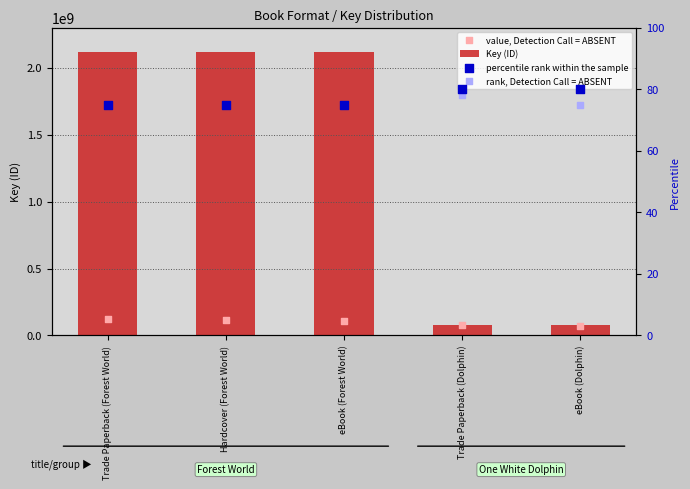

Which series contains the highest Y value?

Key (ID)